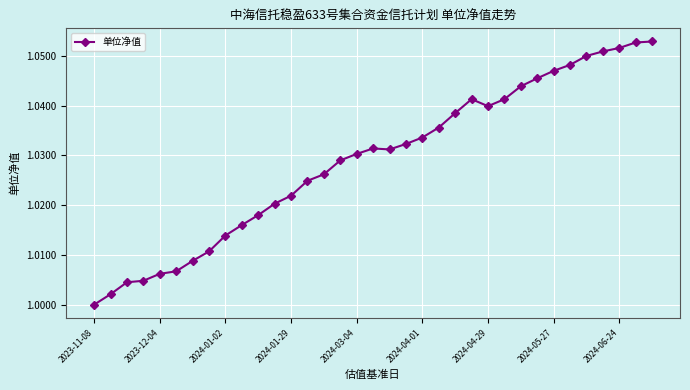

True or false: there are more than 0 points higher than both neighbors.

True